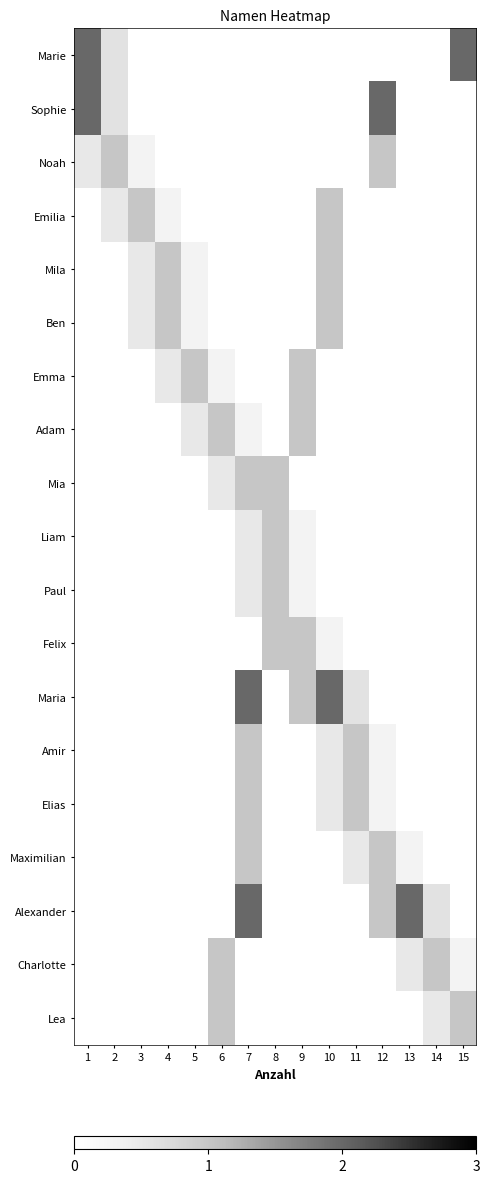

Reading left to right, what are all the values shown in this chart?

Marie: 1=2.0	2=0.6	3=0.0	4=0.0	5=0.0	6=0.0	7=0.0	8=0.0	9=0.0	10=0.0	11=0.0	12=0.0	13=0.0	14=0.0	15=2.0
Sophie: 1=2.0	2=0.6	3=0.0	4=0.0	5=0.0	6=0.0	7=0.0	8=0.0	9=0.0	10=0.0	11=0.0	12=2.0	13=0.0	14=0.0	15=0.0
Noah: 1=0.5	2=1.0	3=0.3	4=0.0	5=0.0	6=0.0	7=0.0	8=0.0	9=0.0	10=0.0	11=0.0	12=1.0	13=0.0	14=0.0	15=0.0
Emilia: 1=0.0	2=0.5	3=1.0	4=0.3	5=0.0	6=0.0	7=0.0	8=0.0	9=0.0	10=1.0	11=0.0	12=0.0	13=0.0	14=0.0	15=0.0
Mila: 1=0.0	2=0.0	3=0.5	4=1.0	5=0.3	6=0.0	7=0.0	8=0.0	9=0.0	10=1.0	11=0.0	12=0.0	13=0.0	14=0.0	15=0.0
Ben: 1=0.0	2=0.0	3=0.5	4=1.0	5=0.3	6=0.0	7=0.0	8=0.0	9=0.0	10=1.0	11=0.0	12=0.0	13=0.0	14=0.0	15=0.0
Emma: 1=0.0	2=0.0	3=0.0	4=0.5	5=1.0	6=0.3	7=0.0	8=0.0	9=1.0	10=0.0	11=0.0	12=0.0	13=0.0	14=0.0	15=0.0
Adam: 1=0.0	2=0.0	3=0.0	4=0.0	5=0.5	6=1.0	7=0.3	8=0.0	9=1.0	10=0.0	11=0.0	12=0.0	13=0.0	14=0.0	15=0.0
Mia: 1=0.0	2=0.0	3=0.0	4=0.0	5=0.0	6=0.5	7=1.0	8=1.0	9=0.0	10=0.0	11=0.0	12=0.0	13=0.0	14=0.0	15=0.0
Liam: 1=0.0	2=0.0	3=0.0	4=0.0	5=0.0	6=0.0	7=0.5	8=1.0	9=0.3	10=0.0	11=0.0	12=0.0	13=0.0	14=0.0	15=0.0
Paul: 1=0.0	2=0.0	3=0.0	4=0.0	5=0.0	6=0.0	7=0.5	8=1.0	9=0.3	10=0.0	11=0.0	12=0.0	13=0.0	14=0.0	15=0.0
Felix: 1=0.0	2=0.0	3=0.0	4=0.0	5=0.0	6=0.0	7=0.0	8=1.0	9=1.0	10=0.3	11=0.0	12=0.0	13=0.0	14=0.0	15=0.0
Maria: 1=0.0	2=0.0	3=0.0	4=0.0	5=0.0	6=0.0	7=2.0	8=0.0	9=1.0	10=2.0	11=0.6	12=0.0	13=0.0	14=0.0	15=0.0
Amir: 1=0.0	2=0.0	3=0.0	4=0.0	5=0.0	6=0.0	7=1.0	8=0.0	9=0.0	10=0.5	11=1.0	12=0.3	13=0.0	14=0.0	15=0.0
Elias: 1=0.0	2=0.0	3=0.0	4=0.0	5=0.0	6=0.0	7=1.0	8=0.0	9=0.0	10=0.5	11=1.0	12=0.3	13=0.0	14=0.0	15=0.0
Maximilian: 1=0.0	2=0.0	3=0.0	4=0.0	5=0.0	6=0.0	7=1.0	8=0.0	9=0.0	10=0.0	11=0.5	12=1.0	13=0.3	14=0.0	15=0.0
Alexander: 1=0.0	2=0.0	3=0.0	4=0.0	5=0.0	6=0.0	7=2.0	8=0.0	9=0.0	10=0.0	11=0.0	12=1.0	13=2.0	14=0.6	15=0.0
Charlotte: 1=0.0	2=0.0	3=0.0	4=0.0	5=0.0	6=1.0	7=0.0	8=0.0	9=0.0	10=0.0	11=0.0	12=0.0	13=0.5	14=1.0	15=0.3
Lea: 1=0.0	2=0.0	3=0.0	4=0.0	5=0.0	6=1.0	7=0.0	8=0.0	9=0.0	10=0.0	11=0.0	12=0.0	13=0.0	14=0.5	15=1.0